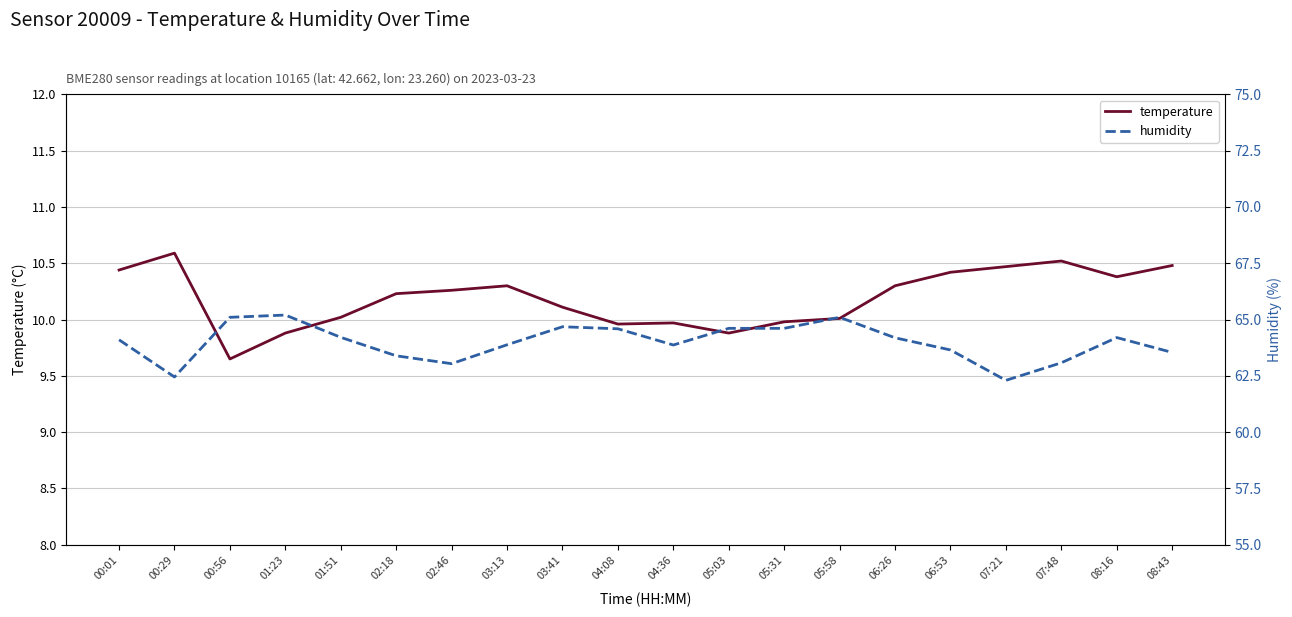

At which category does humidity reach its first local valley?

00:29